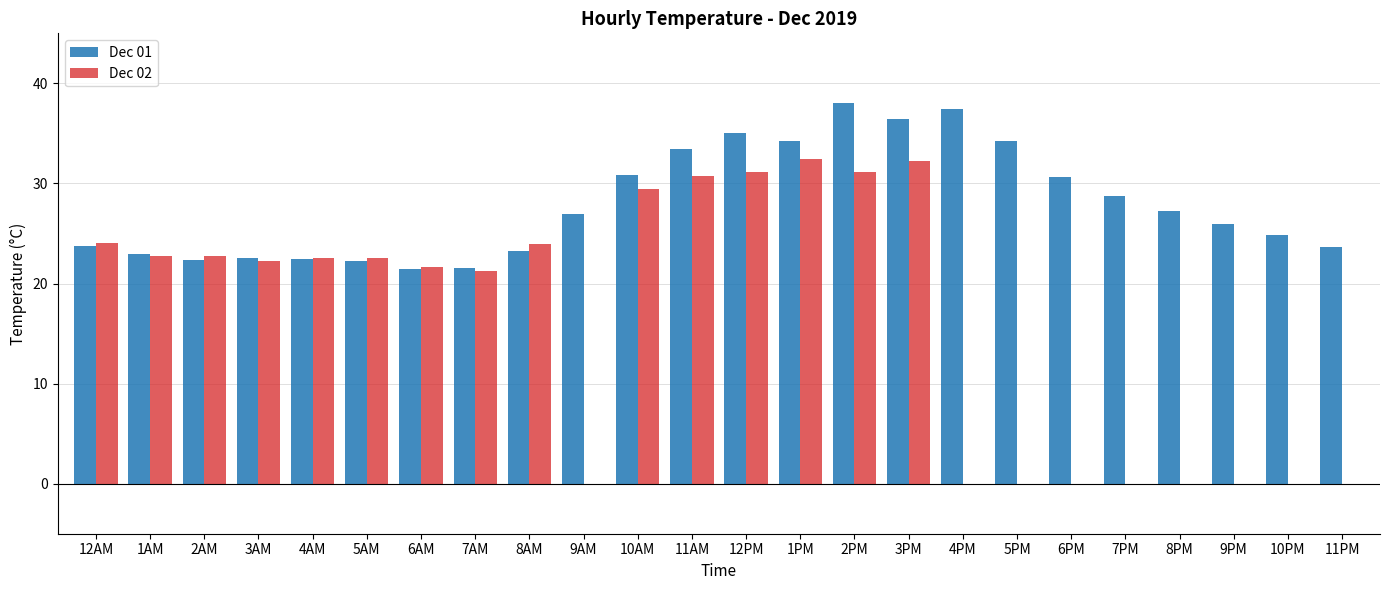

What are all the series names shown in the legend?

Dec 01, Dec 02